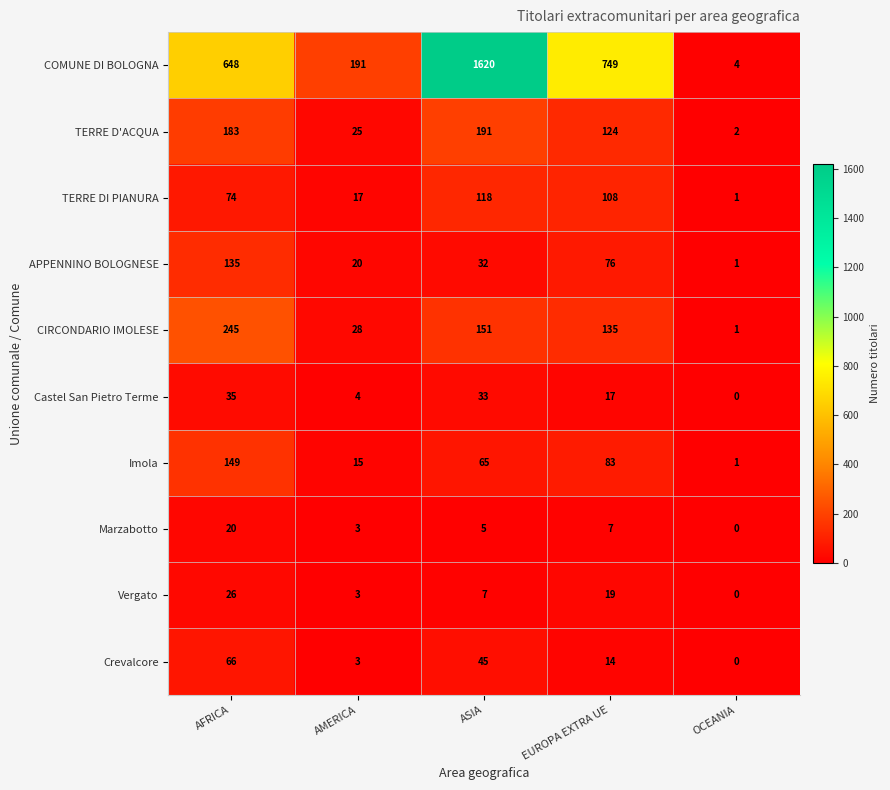

What is the difference between the Crevalcore values at ASIA and AFRICA?

21